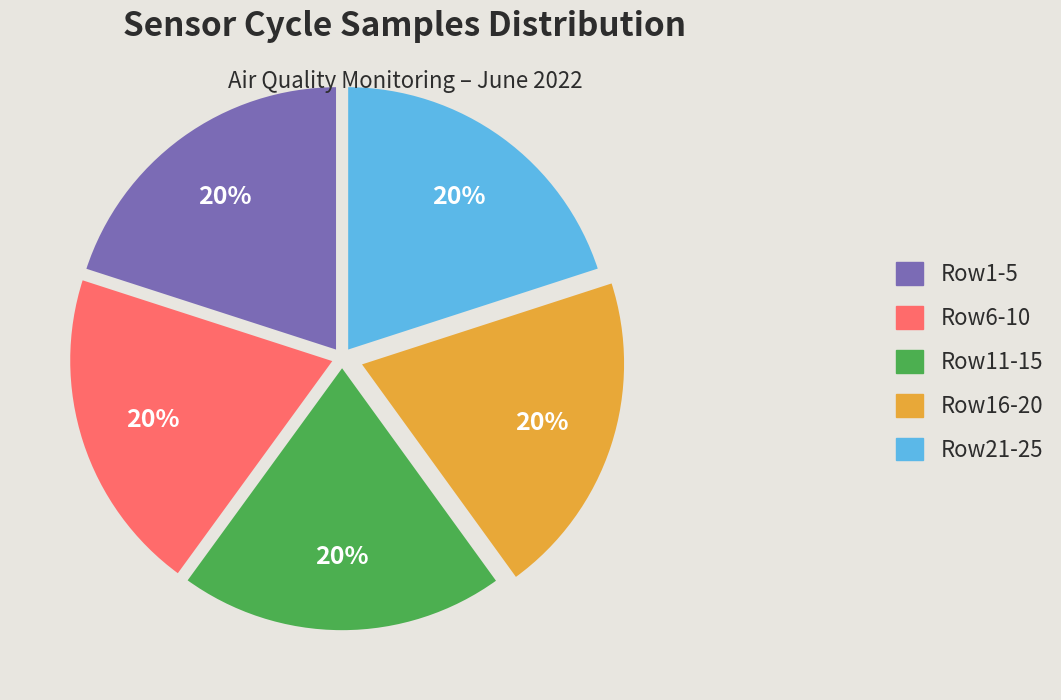

Is it true that Row21-25 is 9% of the pie?

False